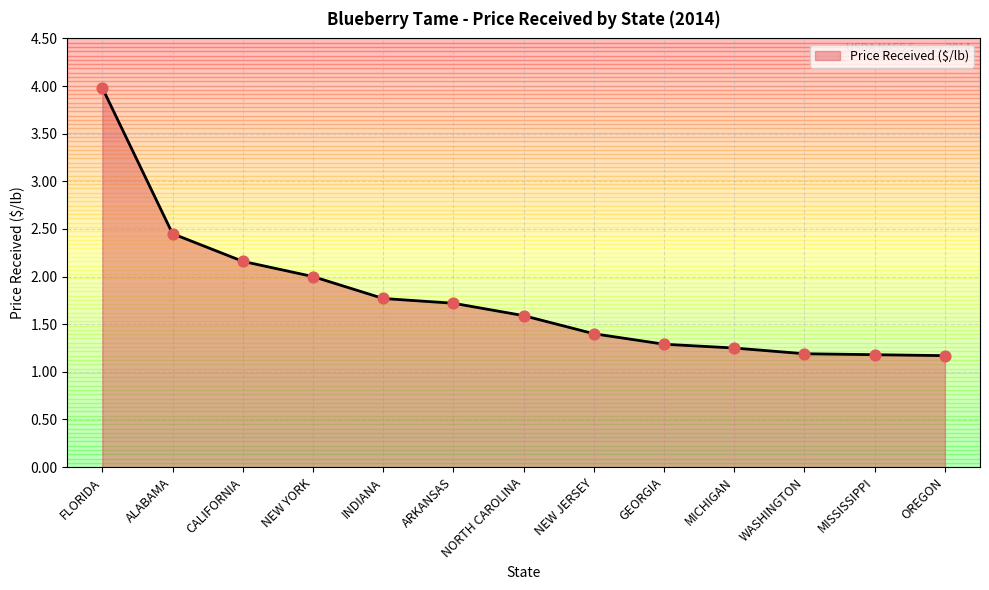

What is the ratio of the value at MICHIGAN to the value at INDIANA?

0.7